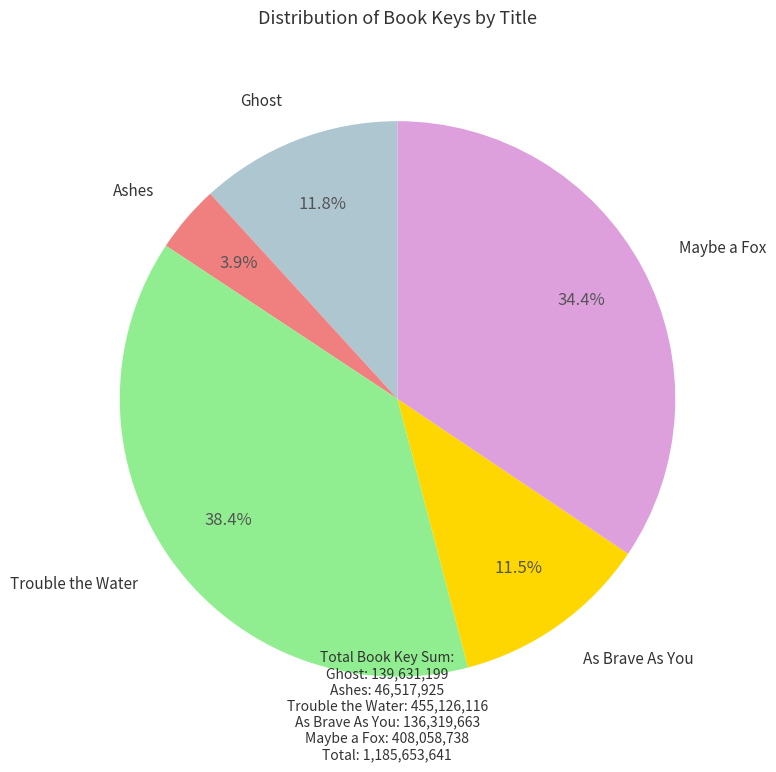

Does any single category account for the majority?

No